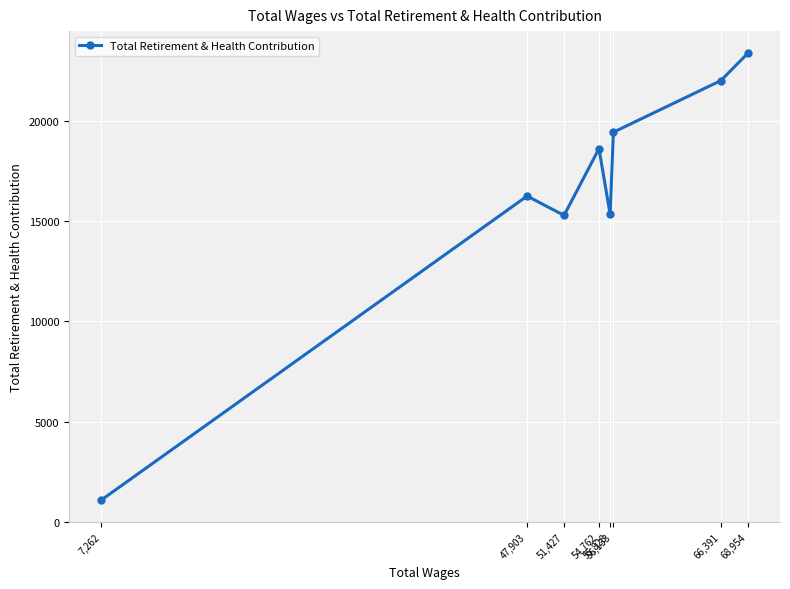

How many lines are shown in the chart?

1